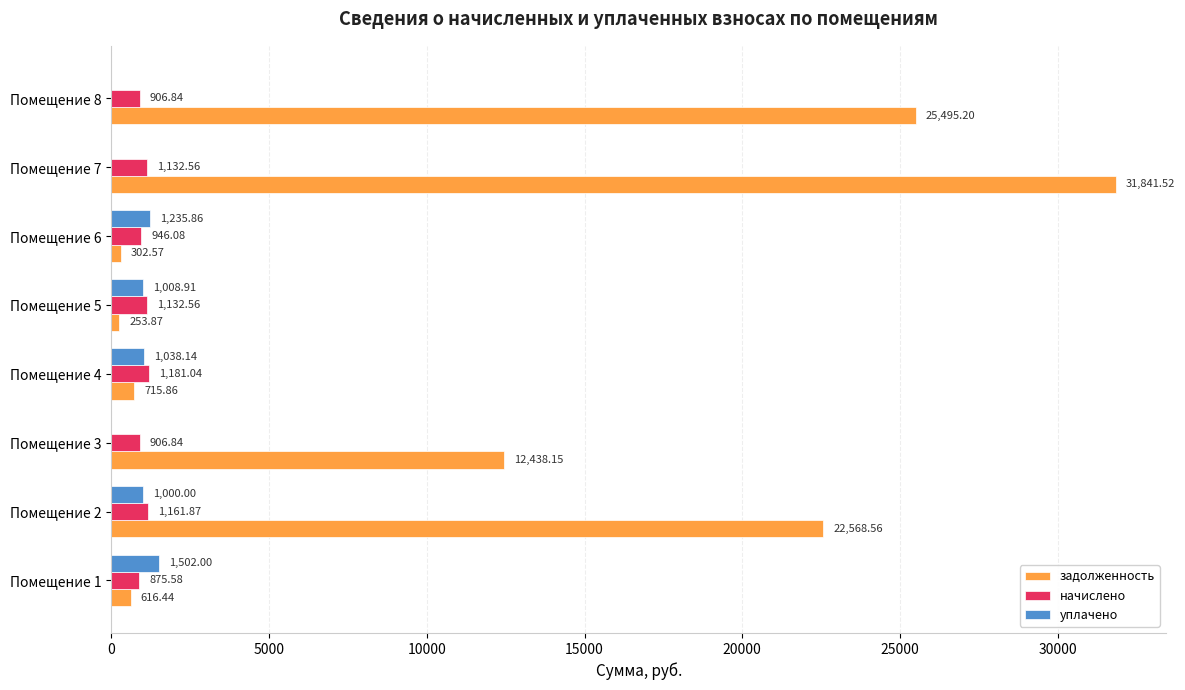

Is the value of начислено at Помещение 2 greater than the value of уплачено at Помещение 7?

Yes